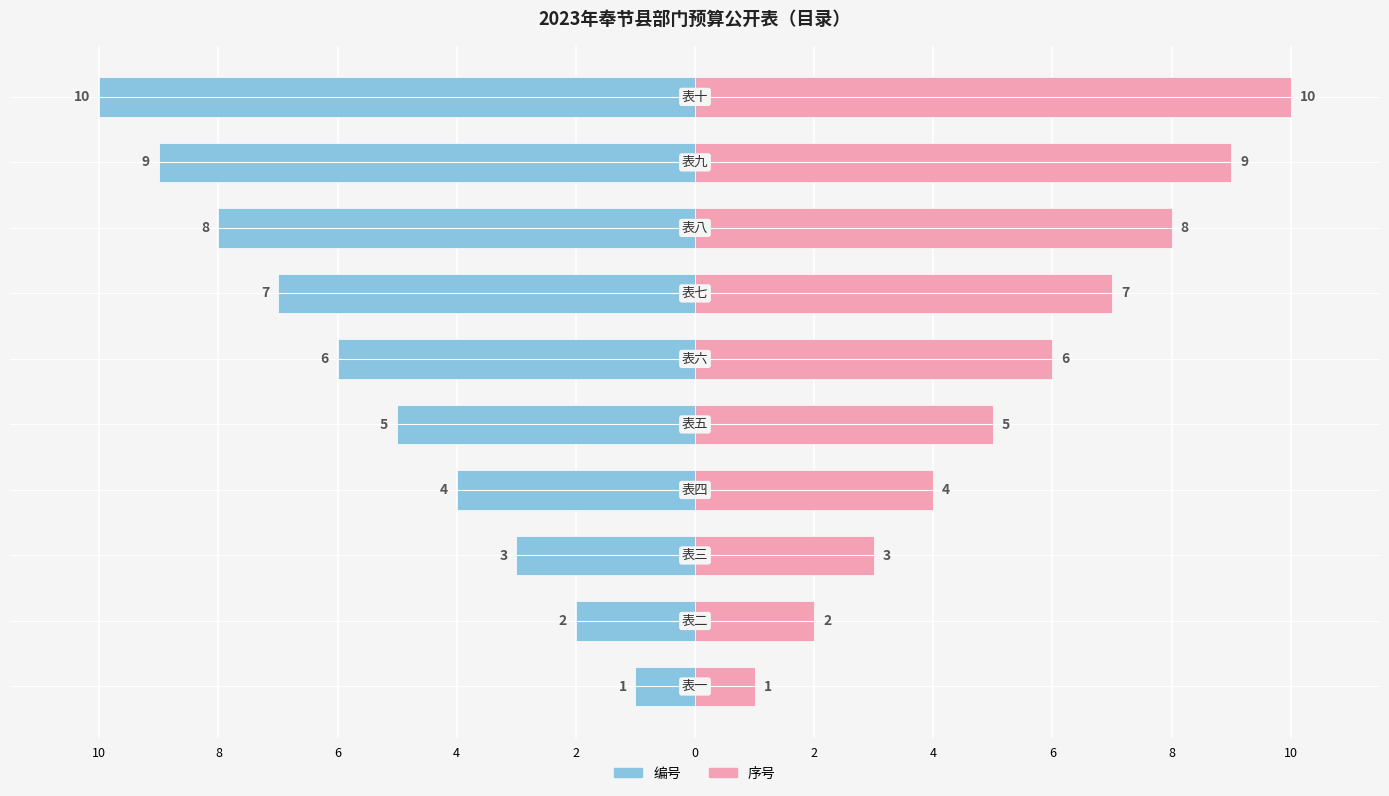

At how many categories does at least one series exceed 3?

7